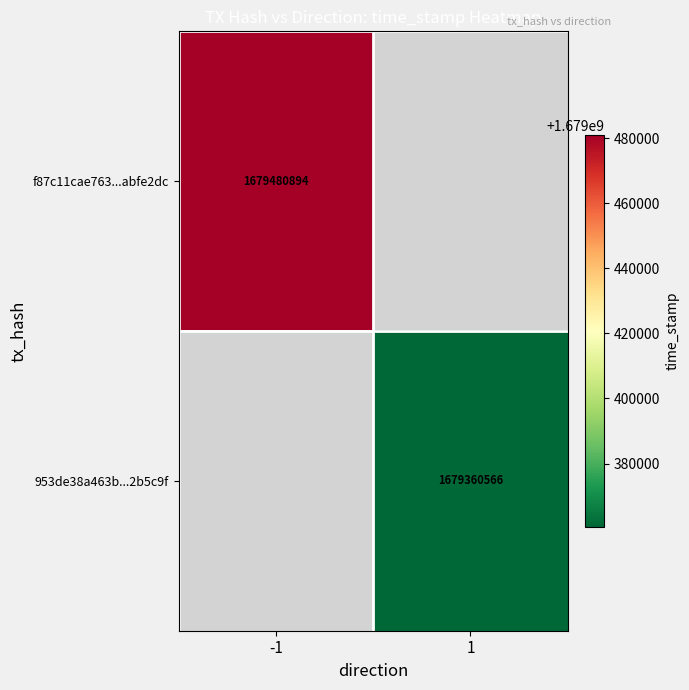

At how many categories does at least one series exceed 1679376138?

1